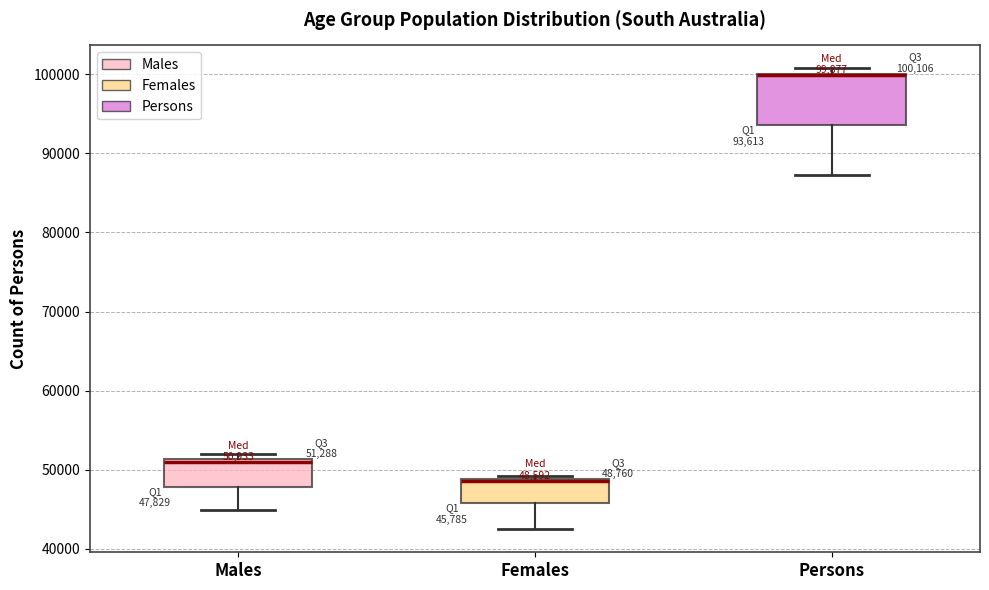

Which box is the tallest, from its lower edge to its upper edge?

Persons